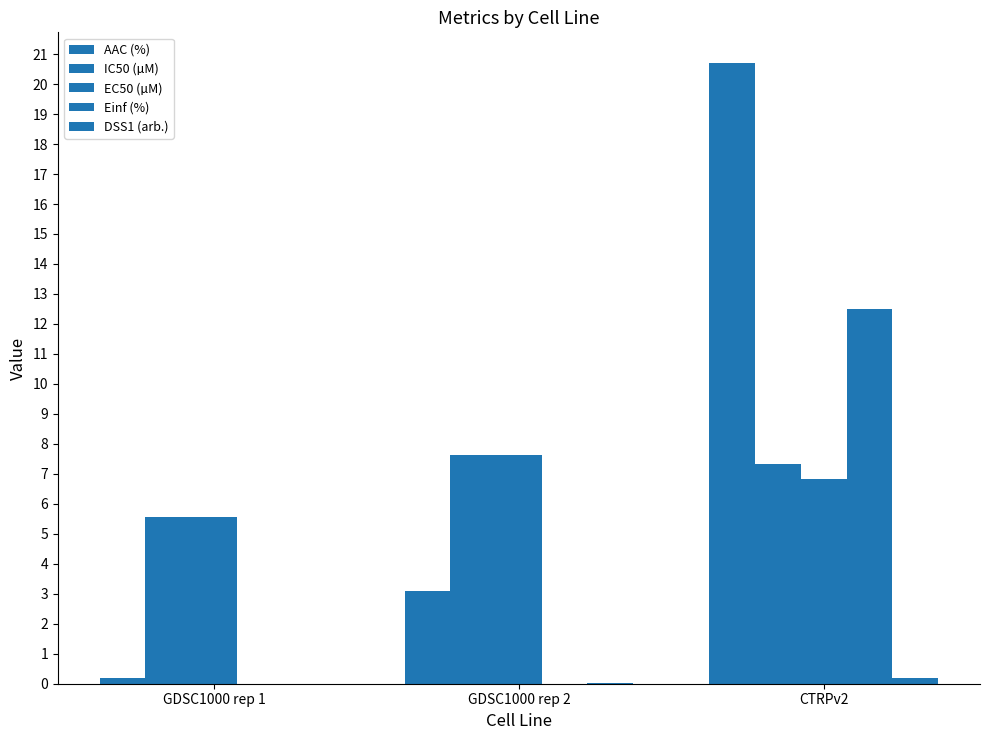

Does the chart contain stacked bars?

No